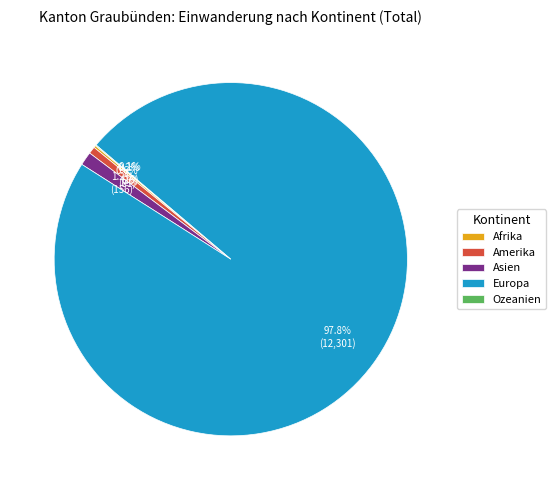

What is the largest slice in the pie chart?

Europa